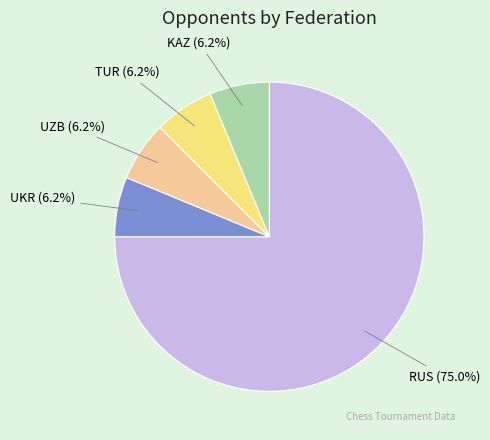

Does any single category account for the majority?

Yes